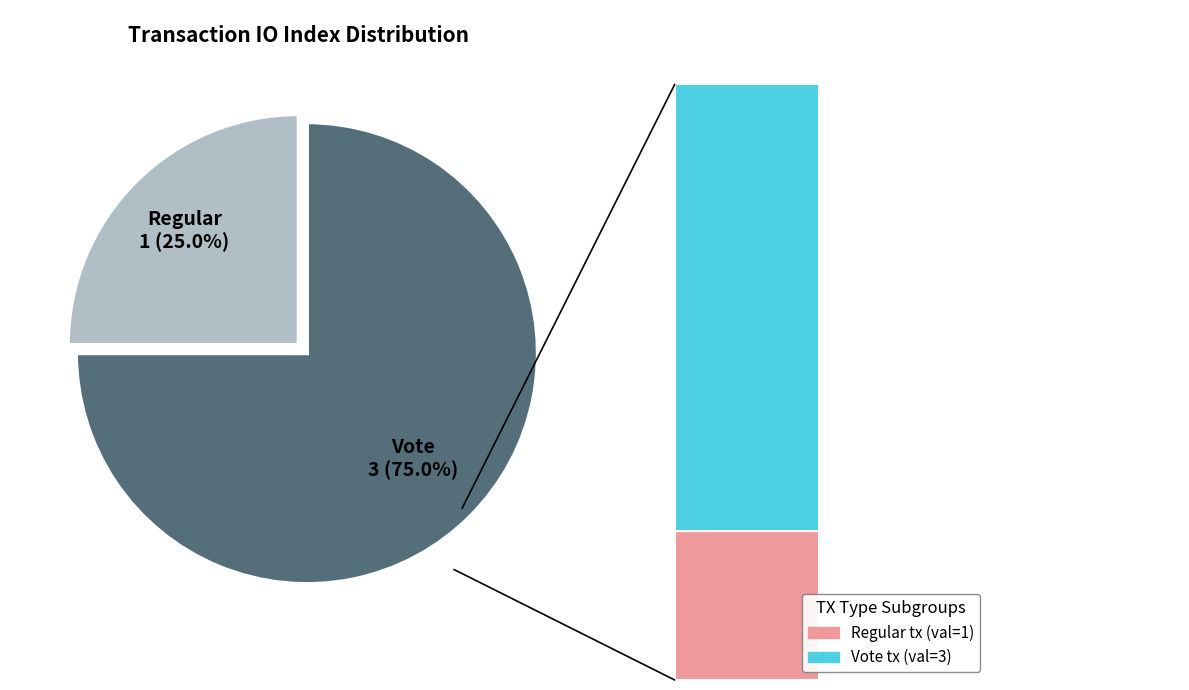

What portion of the pie excludes Regular (io_index=1)?

75.0%